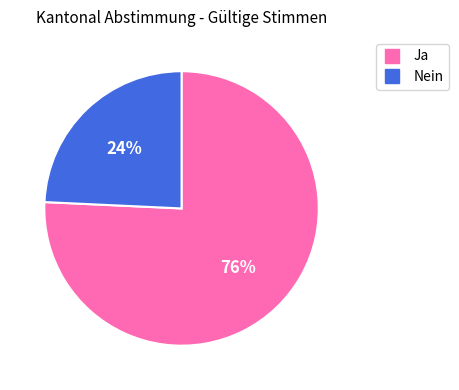

To the nearest percent, what is the average slice percentage?

50%